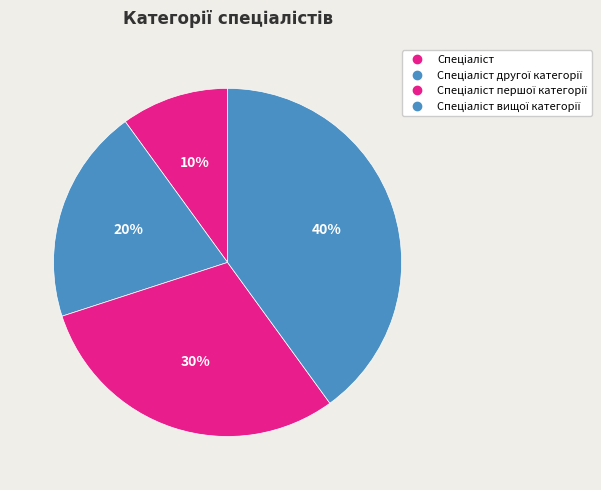

Count the number of slices in the pie.

4